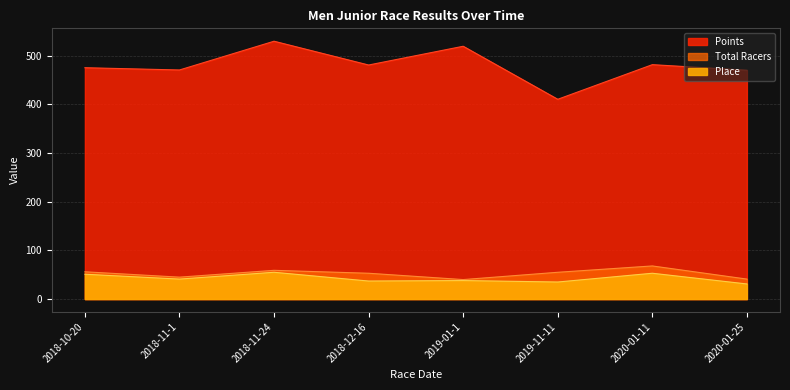

Which series has the widest spread of values?

Points